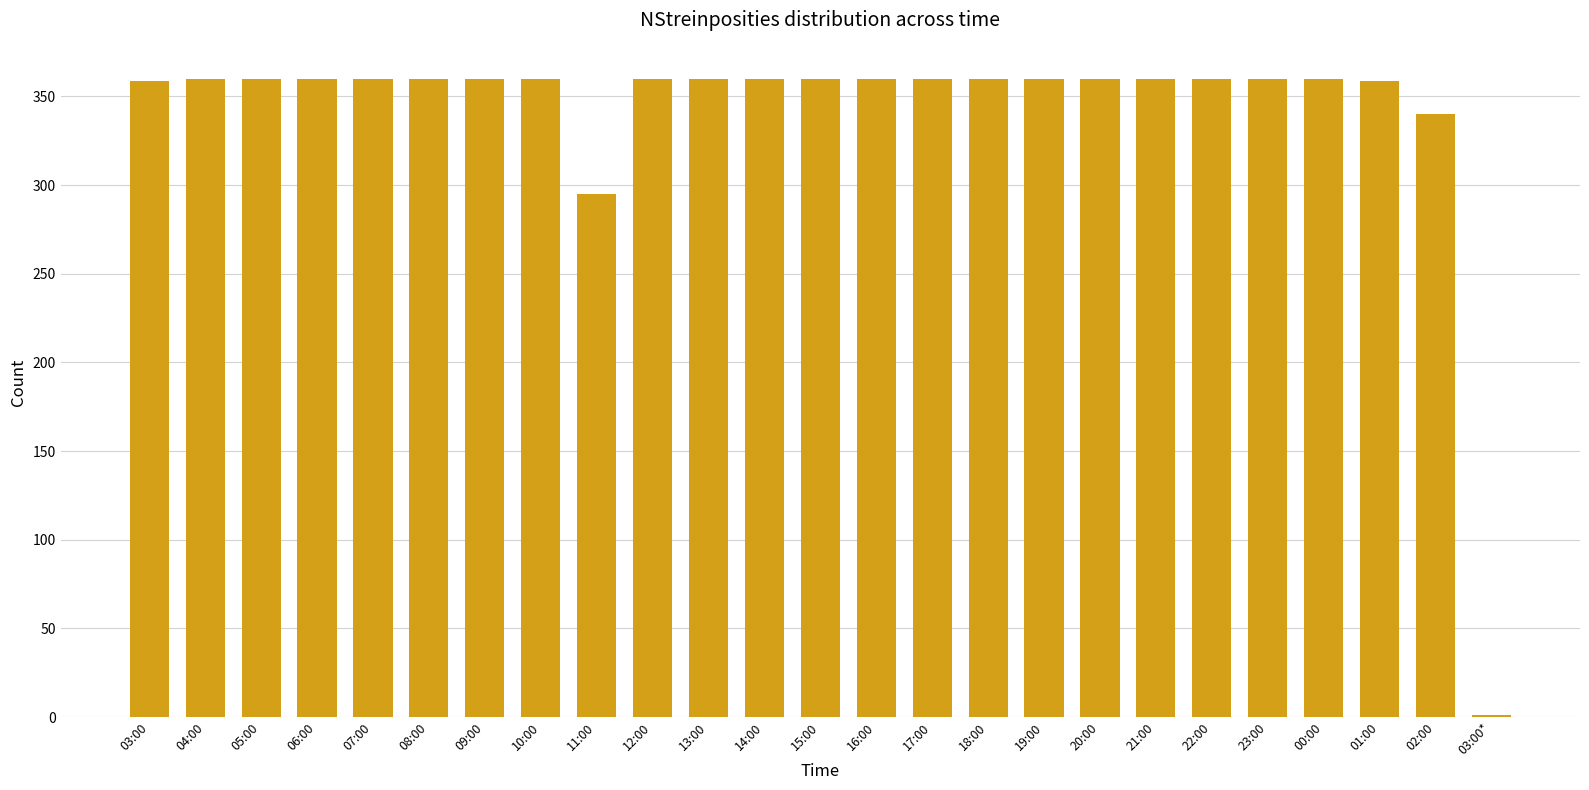

Where is the data nearest to the value 180?

11:00